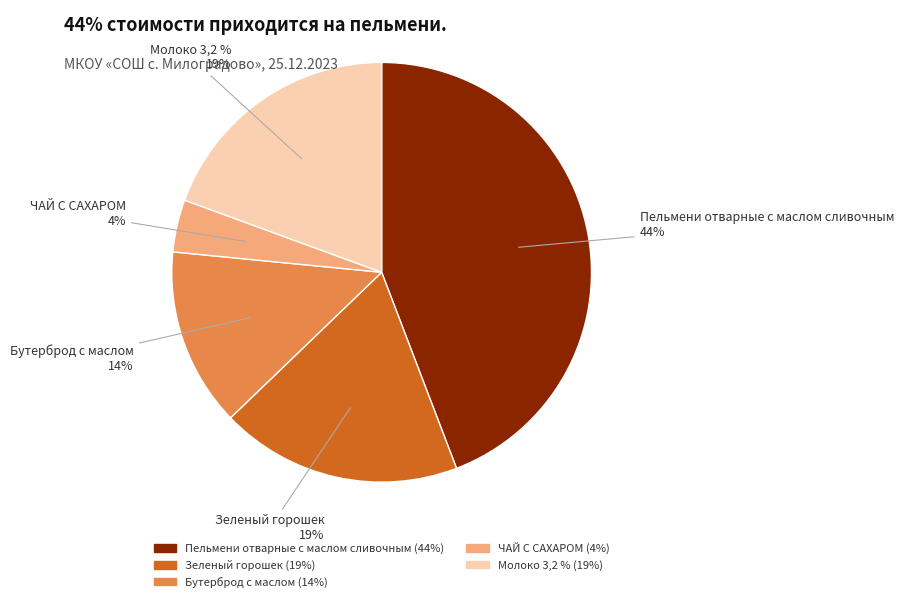

Which has a higher value, Пельмени отварные с маслом сливочным or ЧАЙ С САХАРОМ?

Пельмени отварные с маслом сливочным